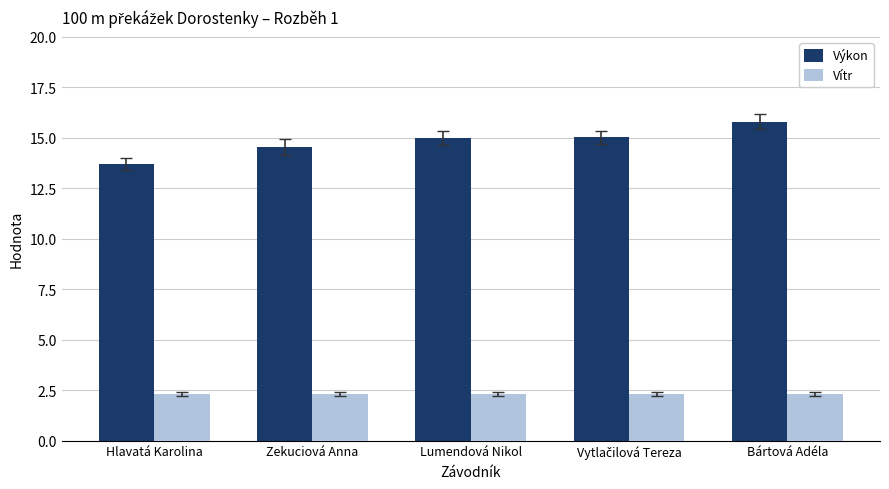

At which category is the sum across all series the highest?

Bártová Adéla